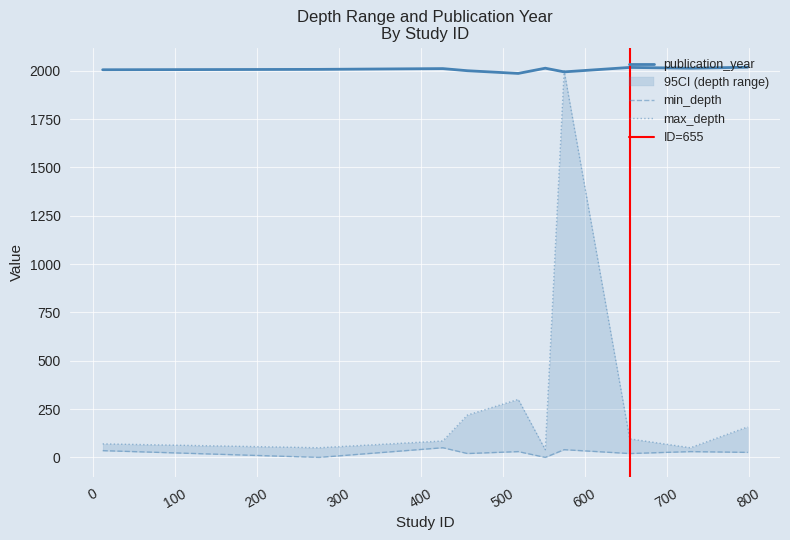

The value of max_depth at 655 is 96. True or false?

True